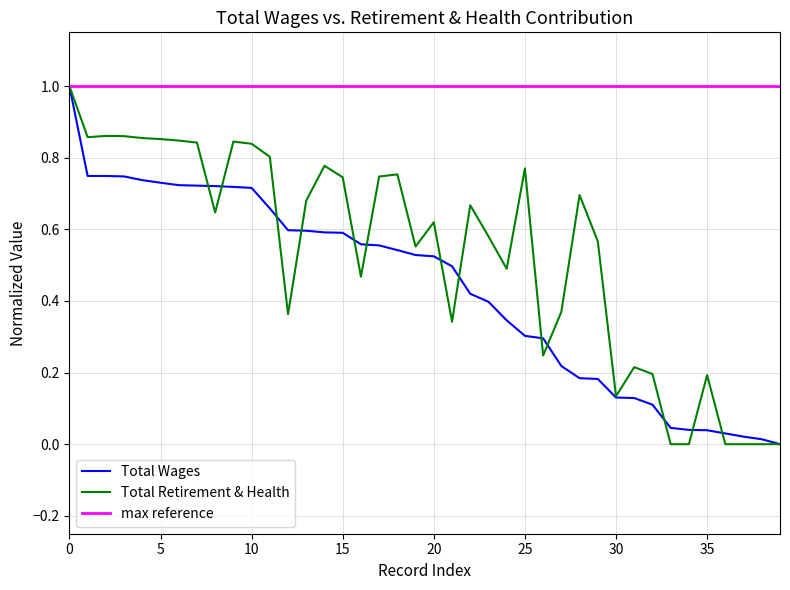

What is the highest value of the Total Wages series?

1.0